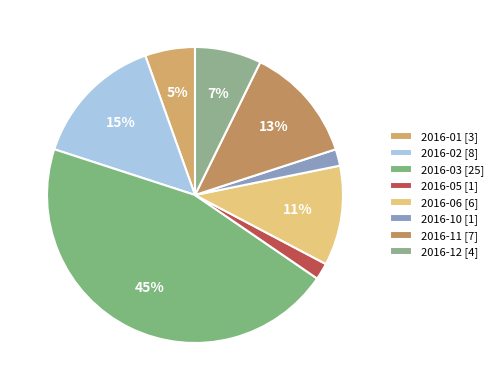

How many slices are in this pie chart?

8